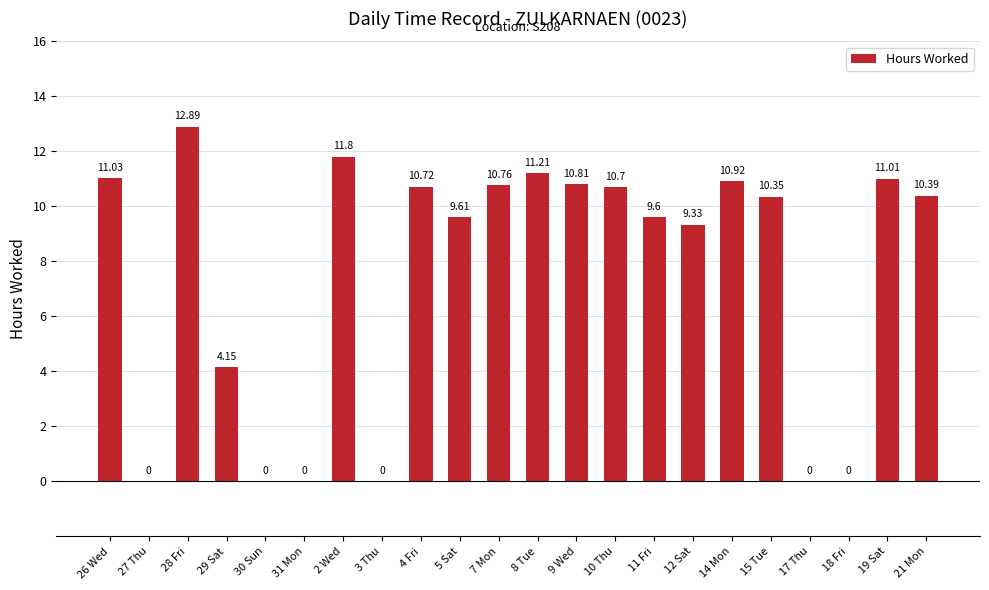

What is the sum of the values at 3 Thu and 28 Fri?

12.9